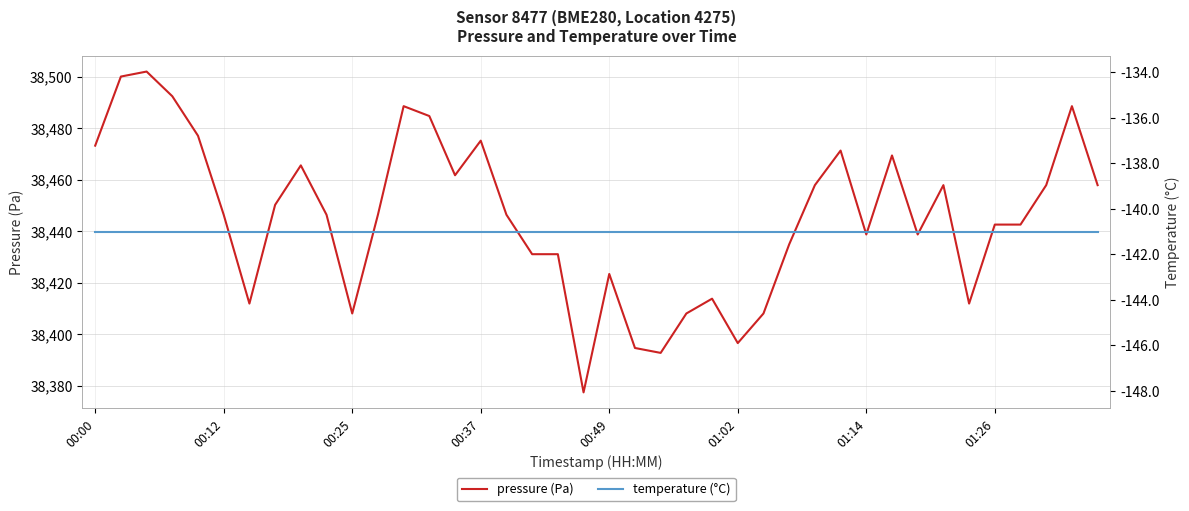

The value of pressure (Pa) at 01:14 is 15939.6. True or false?

False